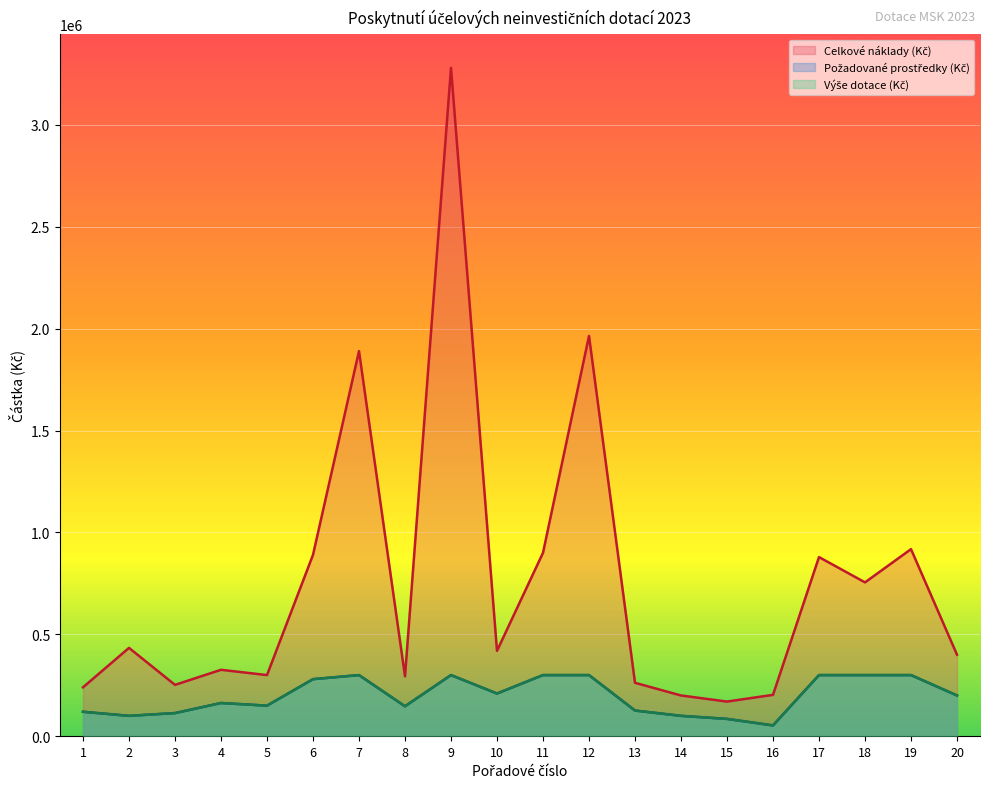

What is the sum of the Požadované prostředky (Kč) values at 1 and 4?

283000